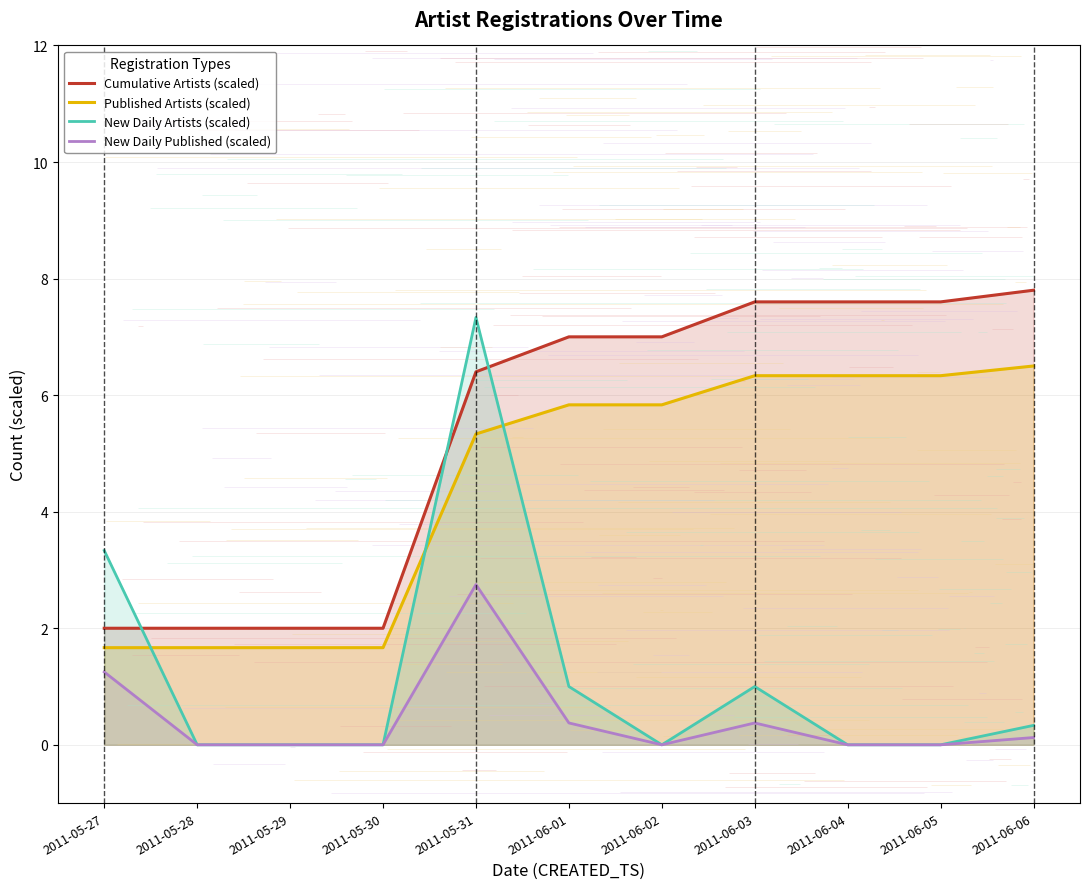

Reading right to left, what are all the values shown in this chart?

Cumulative Artists (scaled): 2011-06-06=7.8	2011-06-05=7.6	2011-06-04=7.6	2011-06-03=7.6	2011-06-02=7.0	2011-06-01=7.0	2011-05-31=6.4	2011-05-30=2.0	2011-05-29=2.0	2011-05-28=2.0	2011-05-27=2.0
Published Artists (scaled): 2011-06-06=6.5	2011-06-05=6.3	2011-06-04=6.3	2011-06-03=6.3	2011-06-02=5.8	2011-06-01=5.8	2011-05-31=5.3	2011-05-30=1.7	2011-05-29=1.7	2011-05-28=1.7	2011-05-27=1.7
New Daily Artists (scaled): 2011-06-06=0.3	2011-06-05=0.0	2011-06-04=0.0	2011-06-03=1.0	2011-06-02=0.0	2011-06-01=1.0	2011-05-31=7.3	2011-05-30=0.0	2011-05-29=0.0	2011-05-28=0.0	2011-05-27=3.3
New Daily Published (scaled): 2011-06-06=0.1	2011-06-05=0.0	2011-06-04=0.0	2011-06-03=0.4	2011-06-02=0.0	2011-06-01=0.4	2011-05-31=2.8	2011-05-30=0.0	2011-05-29=0.0	2011-05-28=0.0	2011-05-27=1.2